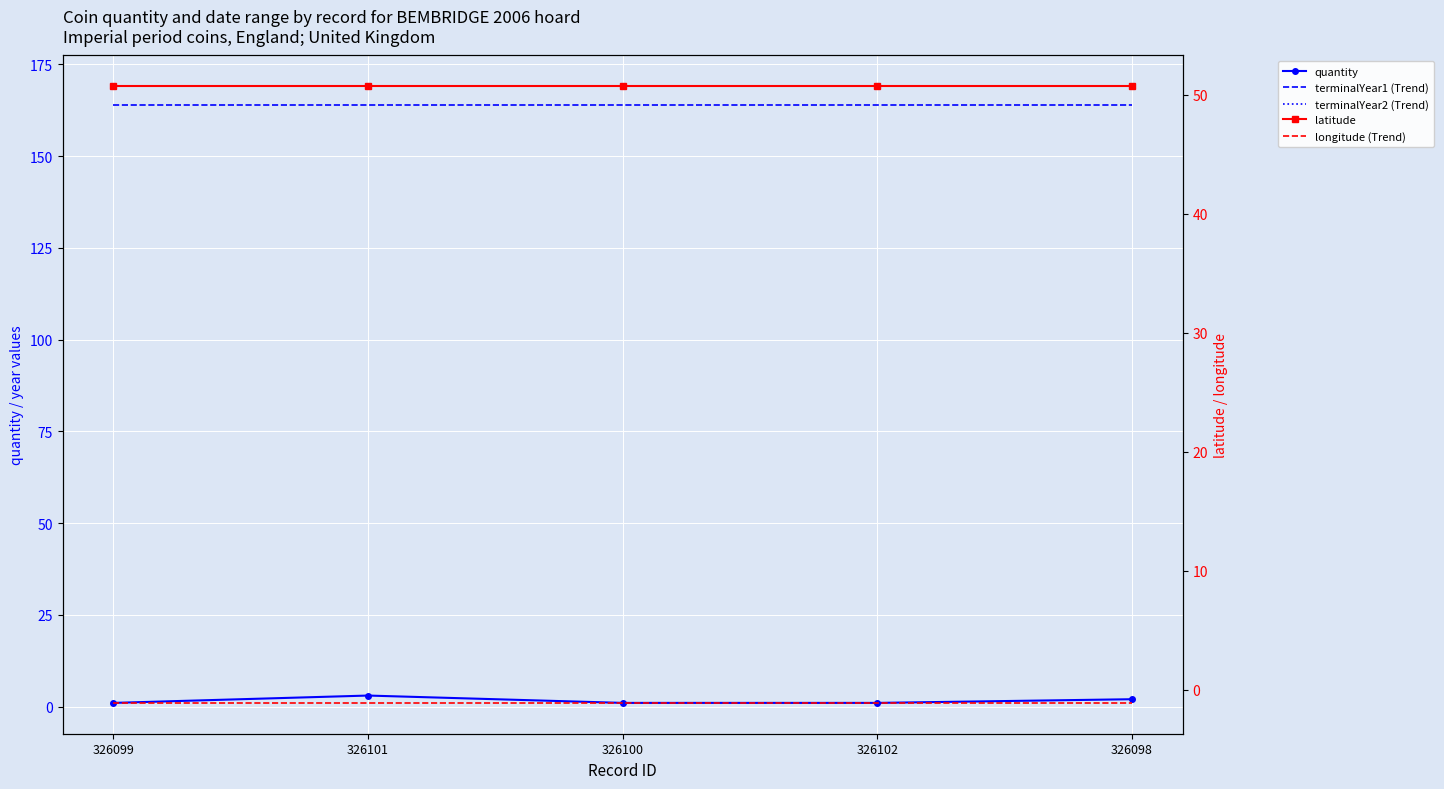

Rank the categories by terminalYear1 (Trend) value from highest to lowest.

326099, 326101, 326100, 326102, 326098